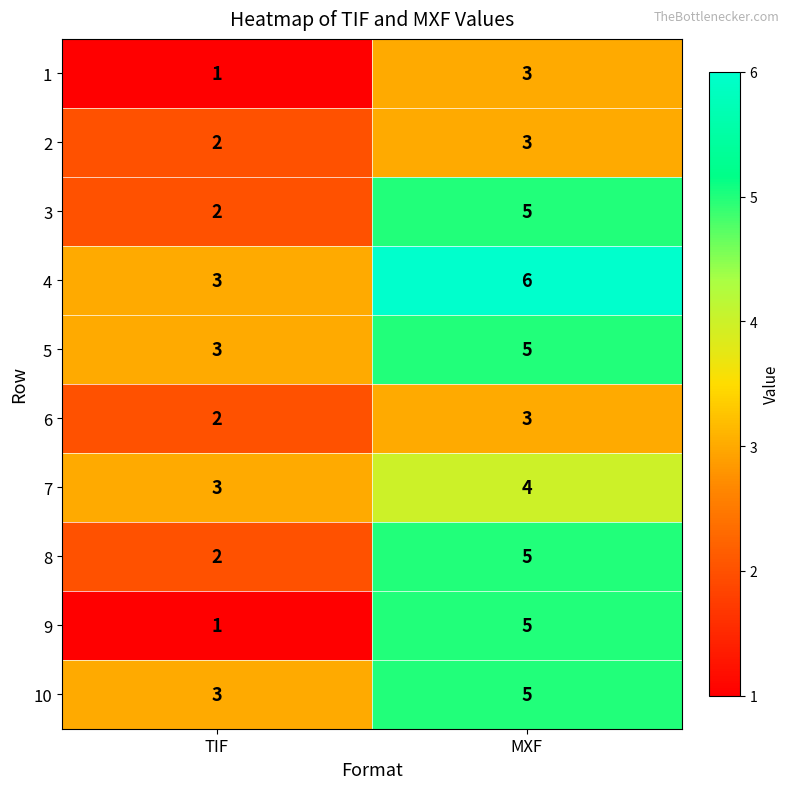

Reading right to left, extract all data points from this chart.

1: 3	1
2: 3	2
3: 5	2
4: 6	3
5: 5	3
6: 3	2
7: 4	3
8: 5	2
9: 5	1
10: 5	3